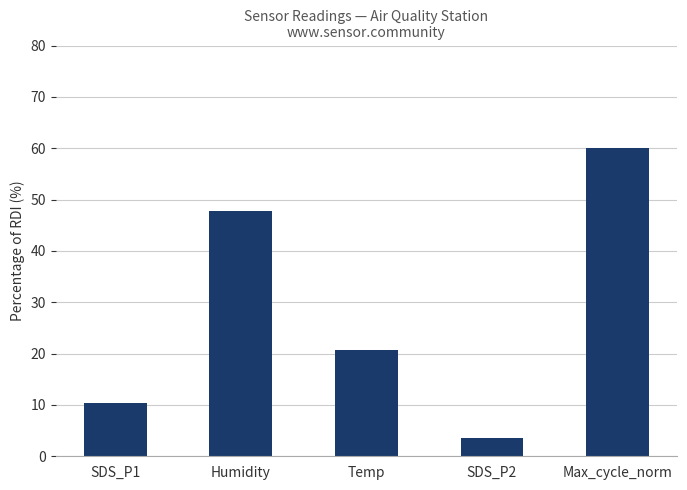

What is the average value?

28.5